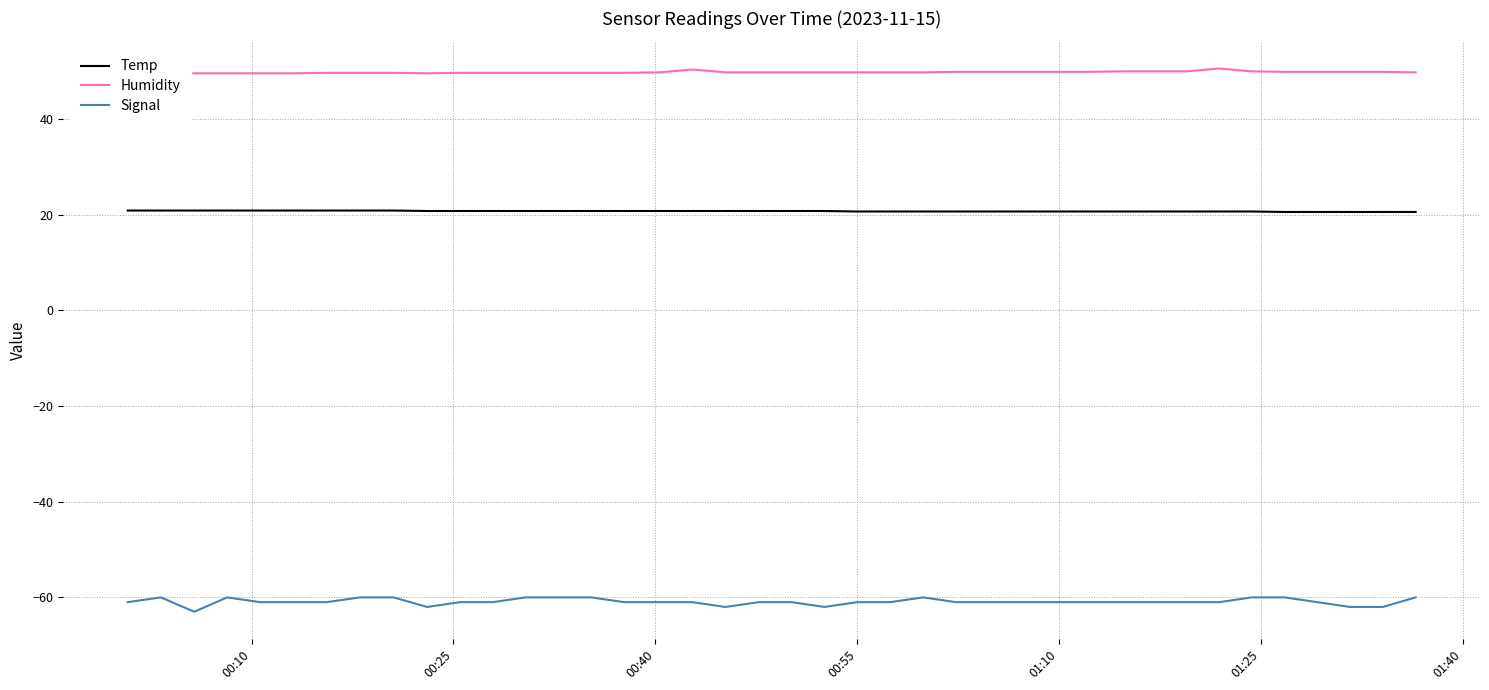

List the series in order of their peak value, lowest first.

Signal, Temp, Humidity